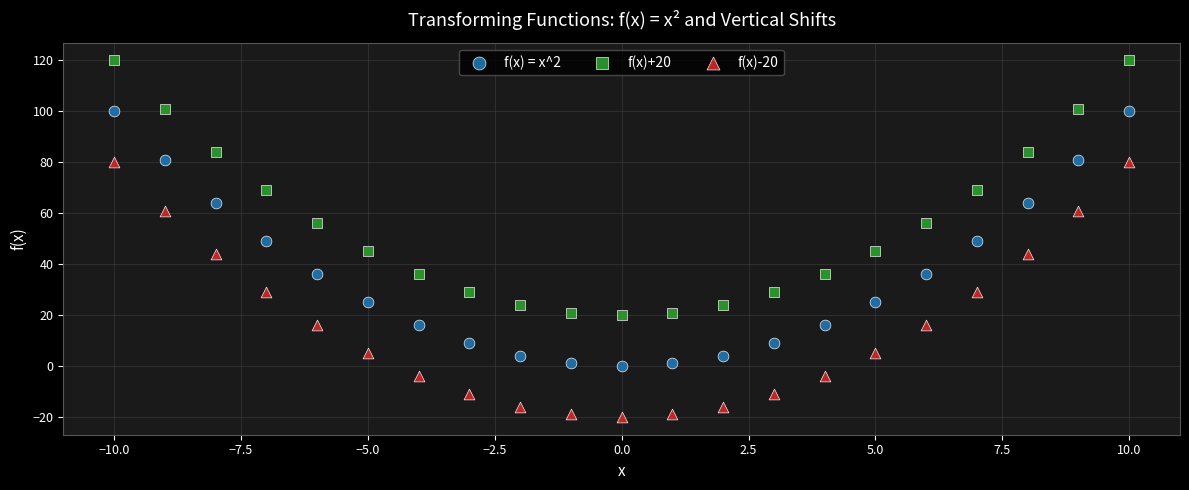

Which series contains the lowest Y value?

f(x)-20